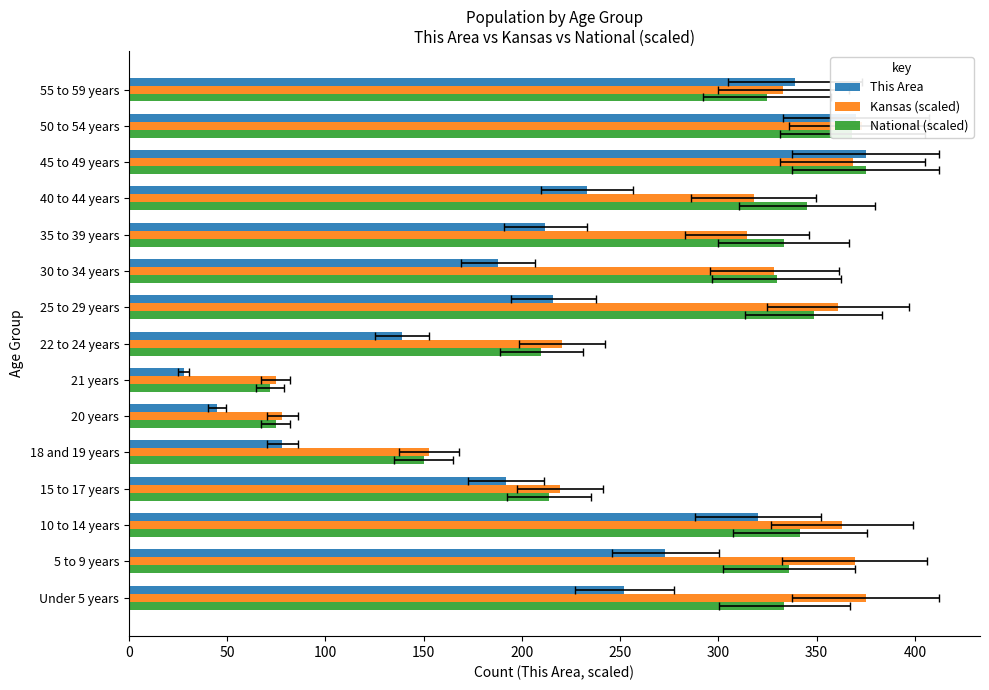

Reading left to right, what are all the values shown in this chart?

This Area: 252.0	273.0	320.0	192.0	78.0	45.0	28.0	139.0	216.0	188.0	212.0	233.0	375.0	370.0	339.0
Kansas (scaled): 375.0	369.4	362.9	219.2	152.8	78.0	74.7	220.4	360.9	328.4	314.6	318.1	368.3	373.1	333.1
National (scaled): 333.6	336.0	341.5	213.9	150.0	74.6	71.9	209.9	348.5	329.6	333.2	345.0	375.0	368.2	324.7